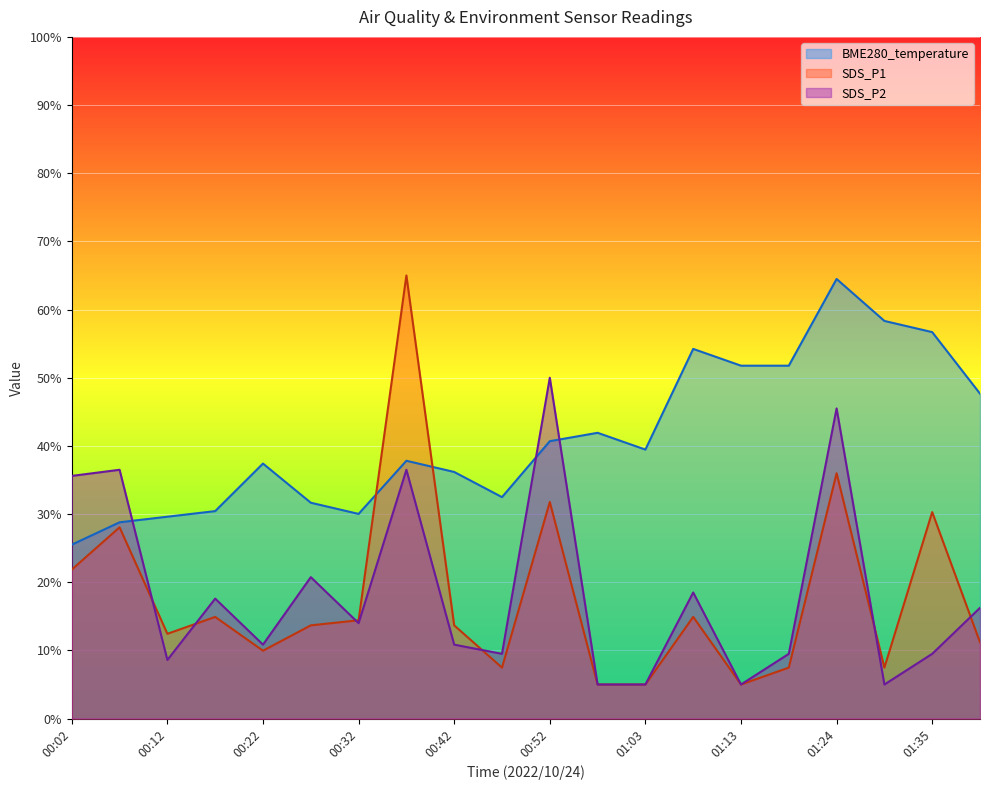

Which series has the largest range (max minus min)?

SDS_P1